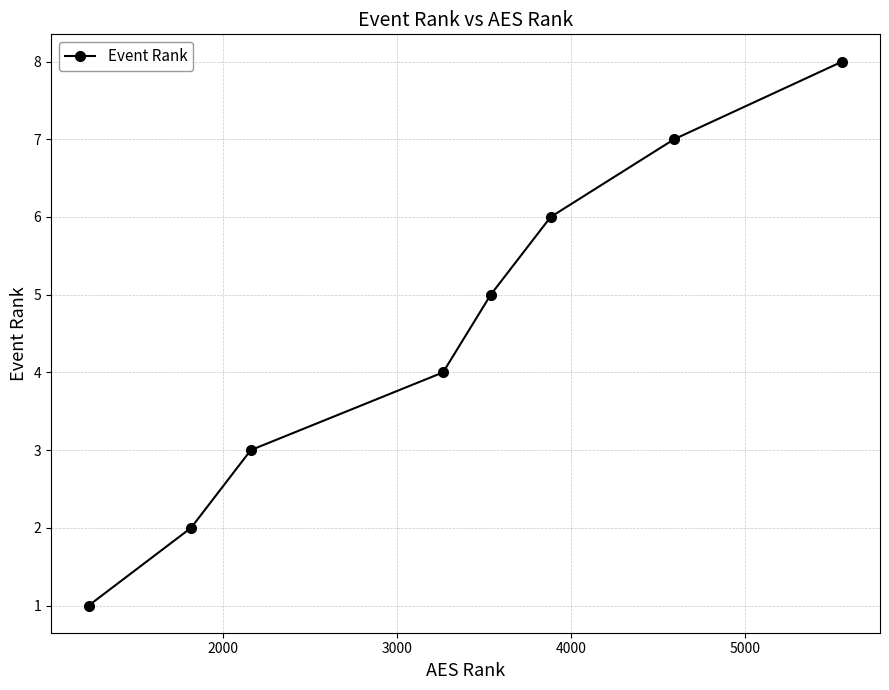

What is the difference between the maximum and second lowest values?

6